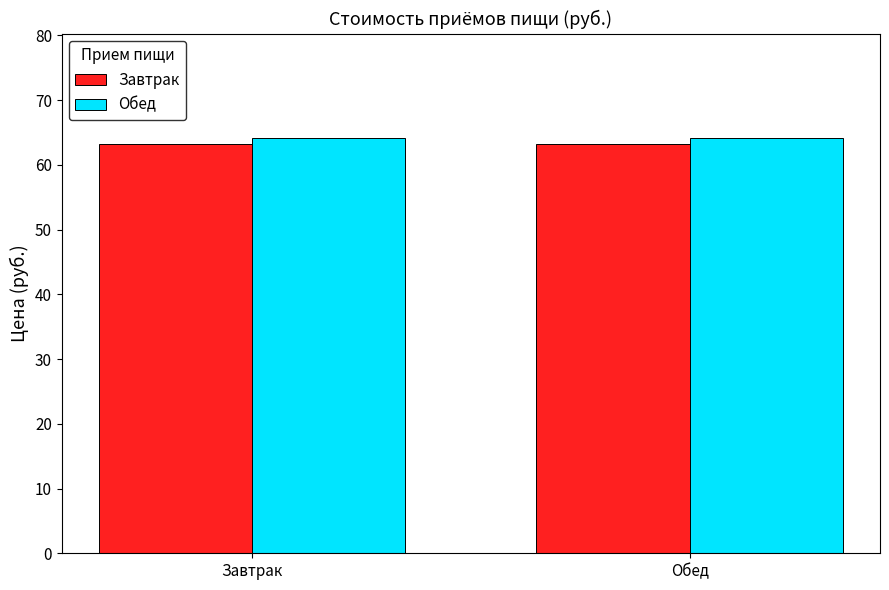

What is the difference between the highest and lowest values at Завтрак?

0.9